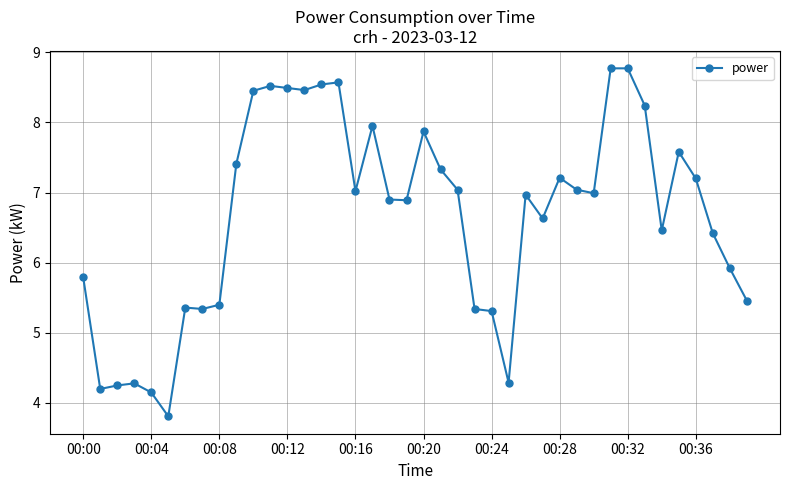

What is the value of the 22nd point from the left?

7.3